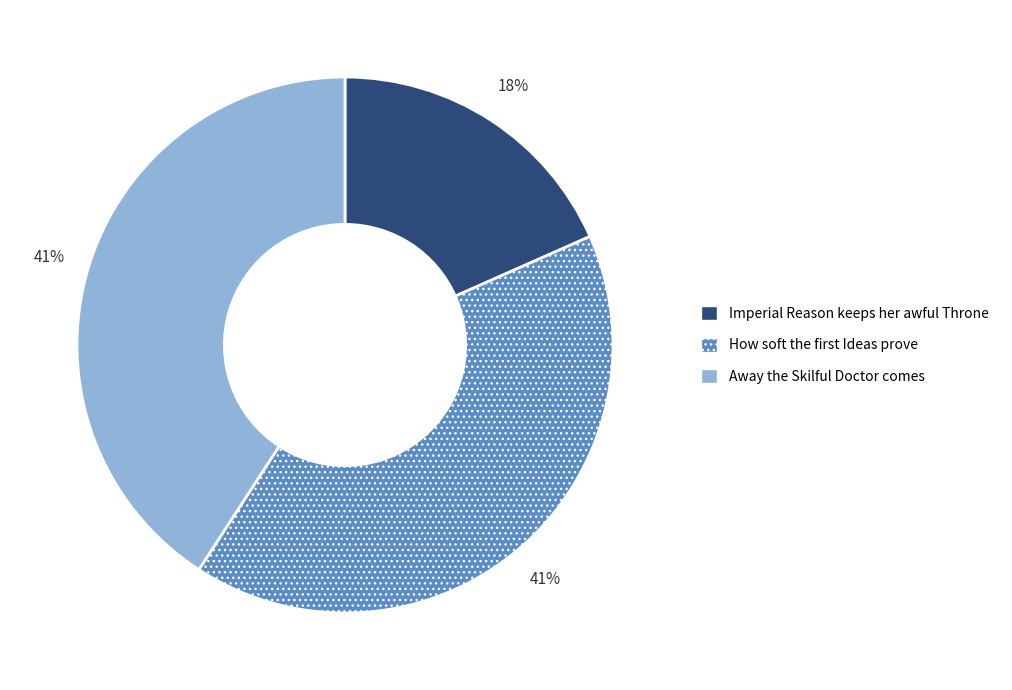

How many segments does this pie chart have?

3